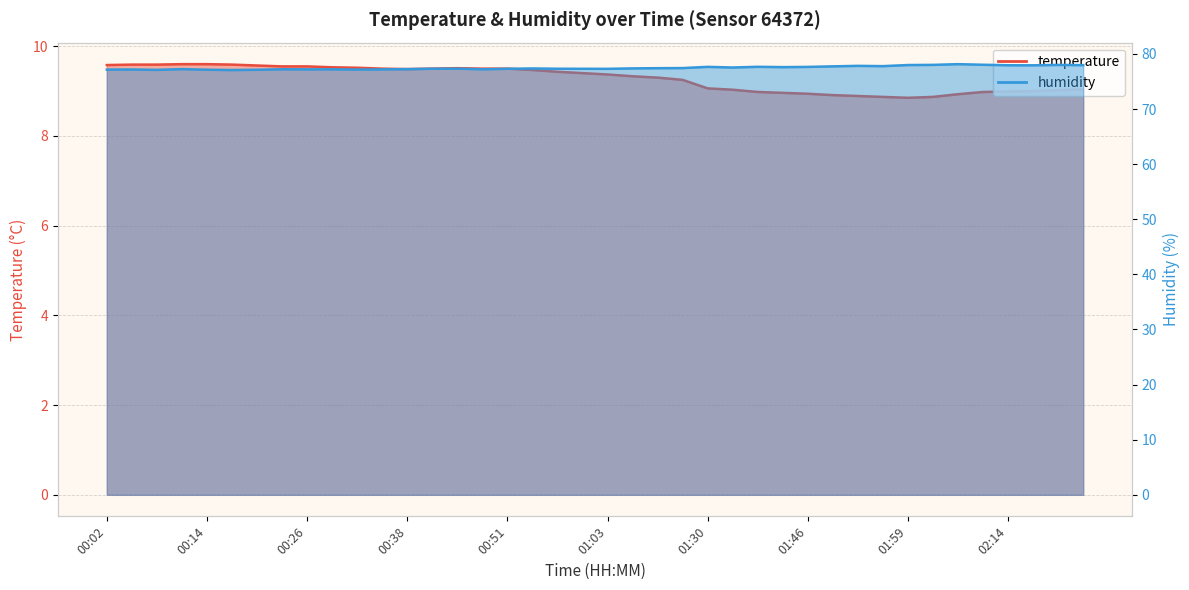

What is the total value across all series at 01:30?

86.7